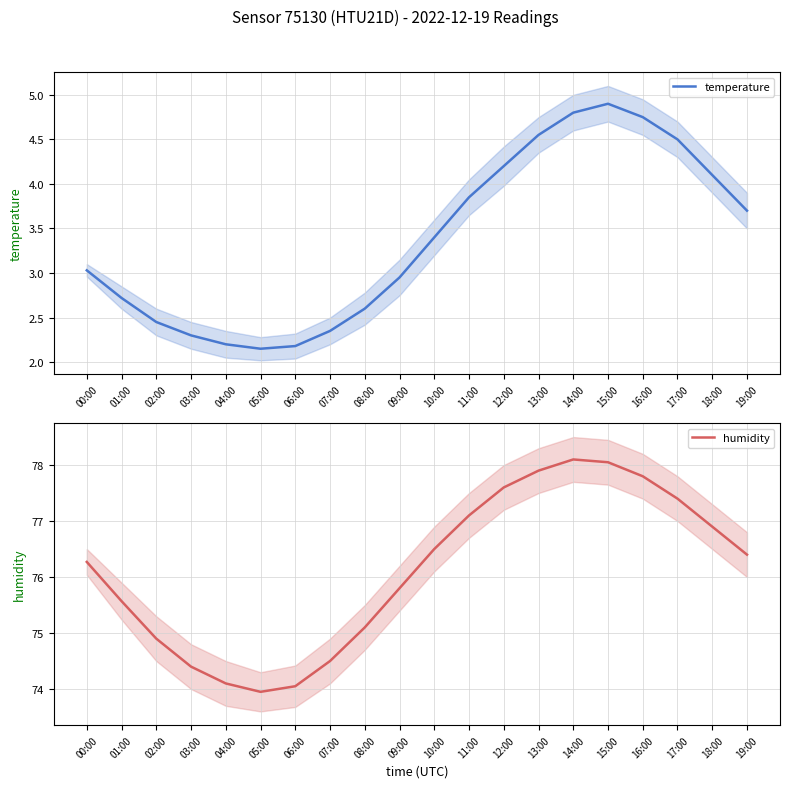

What is the maximum value for temperature?

4.9